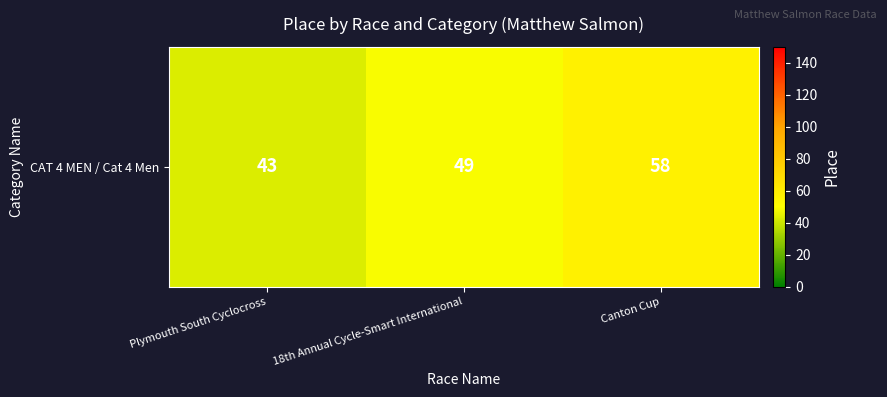

Count the values in the range 43 to 58.

3